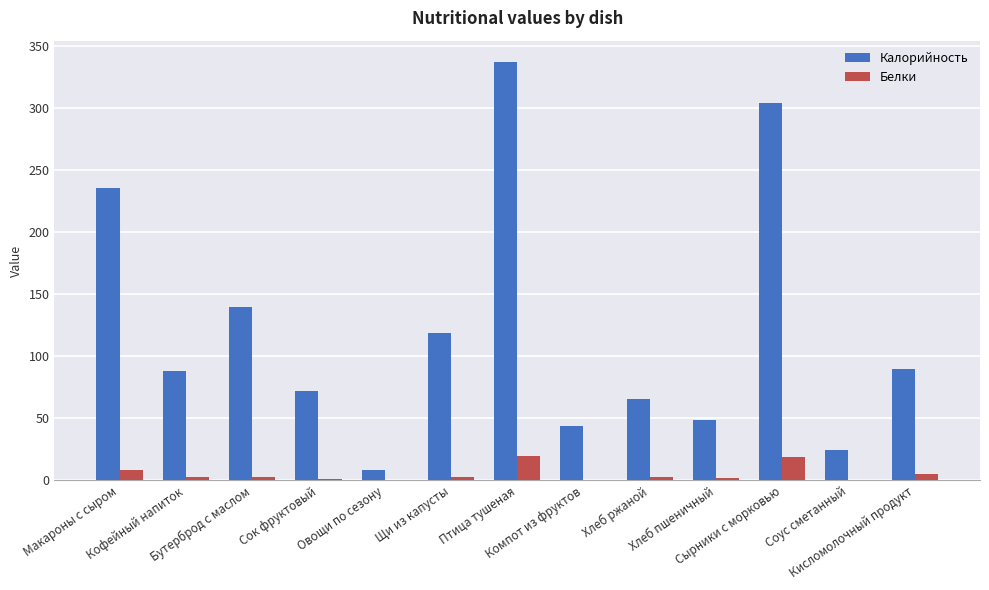

What is the sum of all Калорийность values?

1575.8